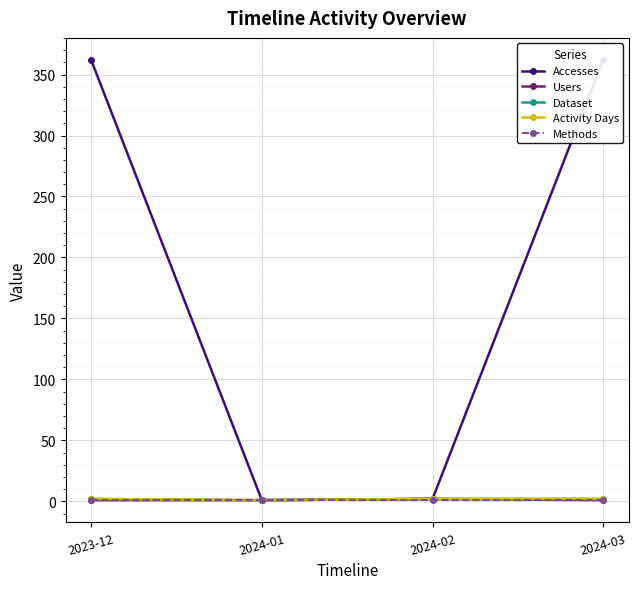

What is the label of the 3rd point from the left?

2024-02